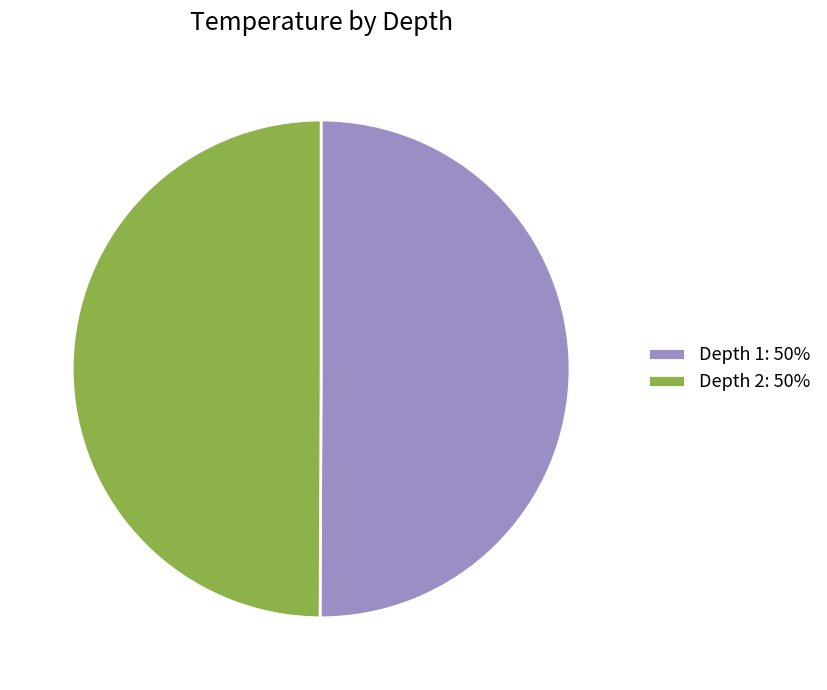

What is the ratio of the value at Depth 2: 50% to the value at Depth 1: 50%?

1.0